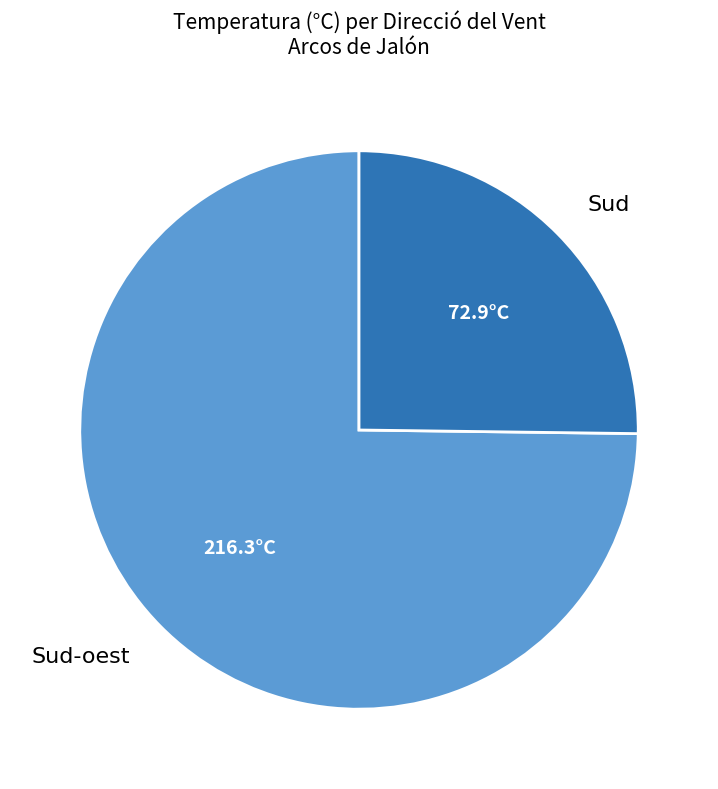

Which category has the smallest portion of the pie?

Sud